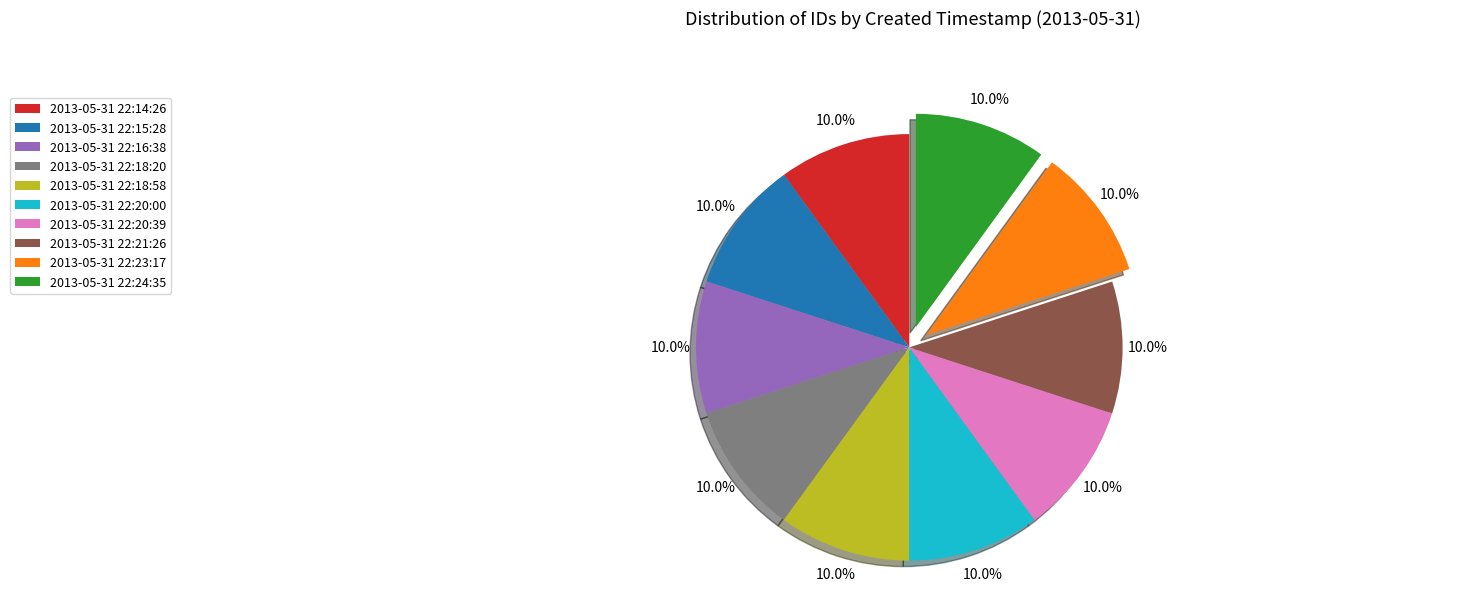

What portion of the pie excludes 2013-05-31 22:23:17?

90.0%